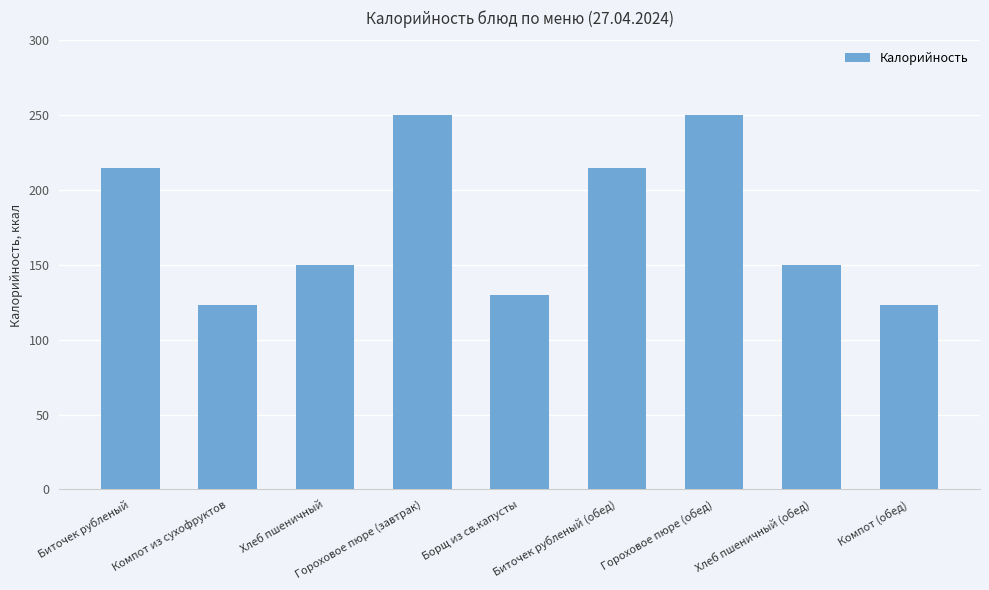

Approximately how many times larger is the value at Борщ из св.капусты compared to Компот (обед)?

1.1